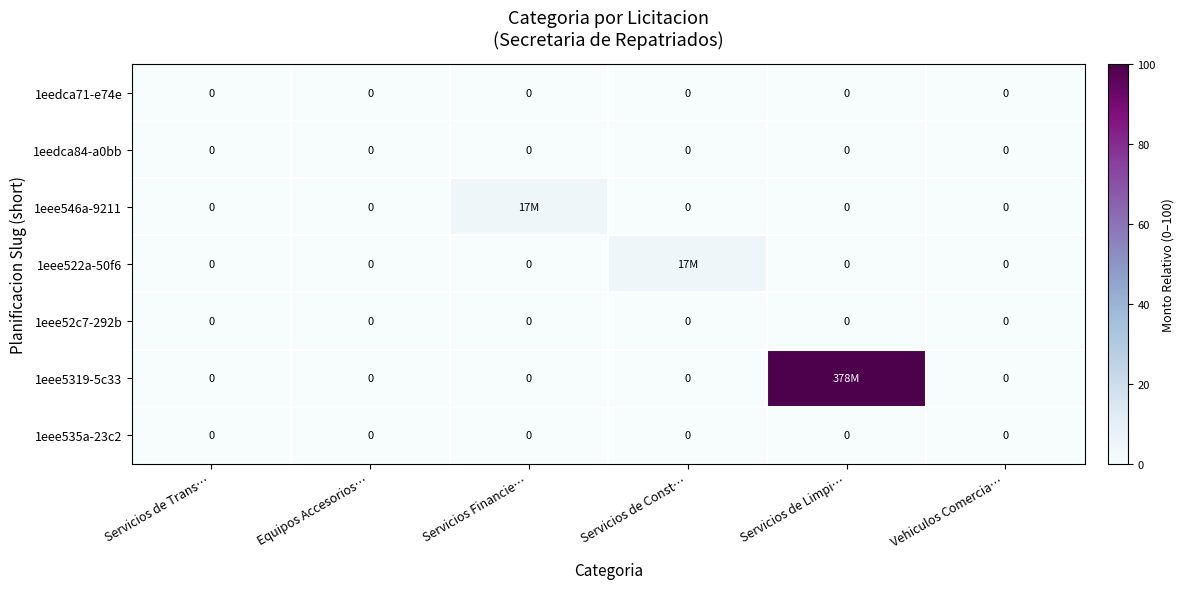

Between Servicios Financie… and Vehiculos Comercia…, which series saw the biggest shift?

1eee546a-9211